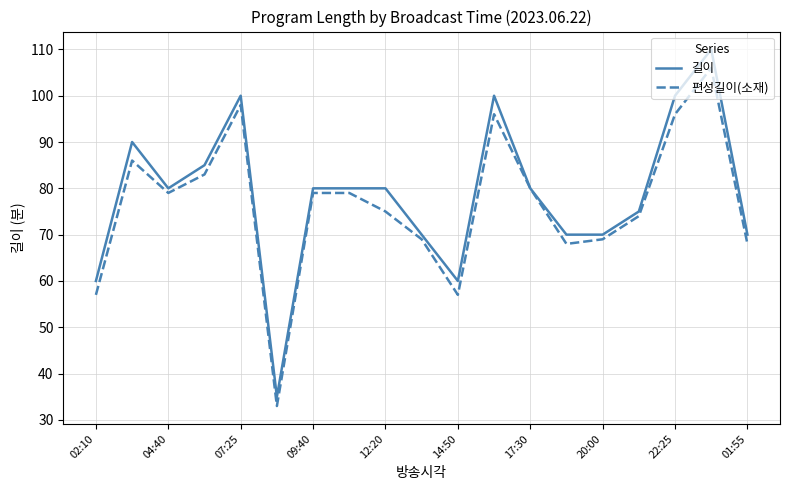

Which series has the largest range (max minus min)?

길이